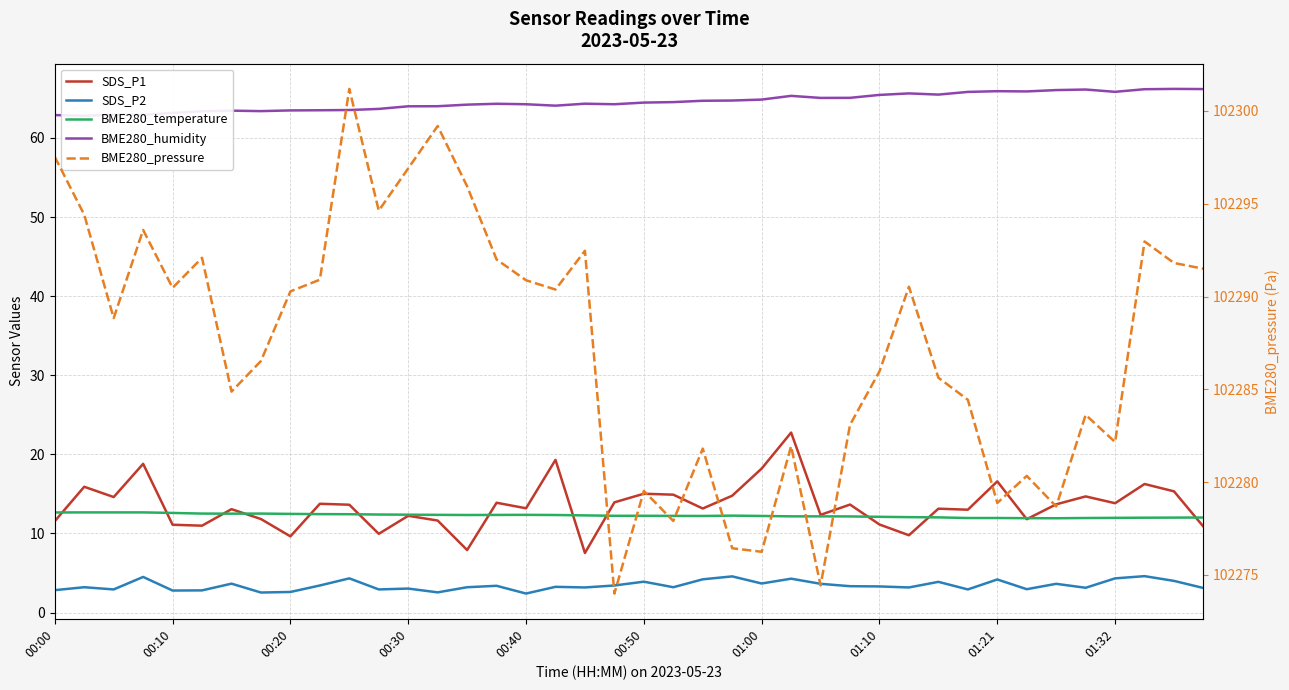

Which series has the largest range (max minus min)?

BME280_pressure